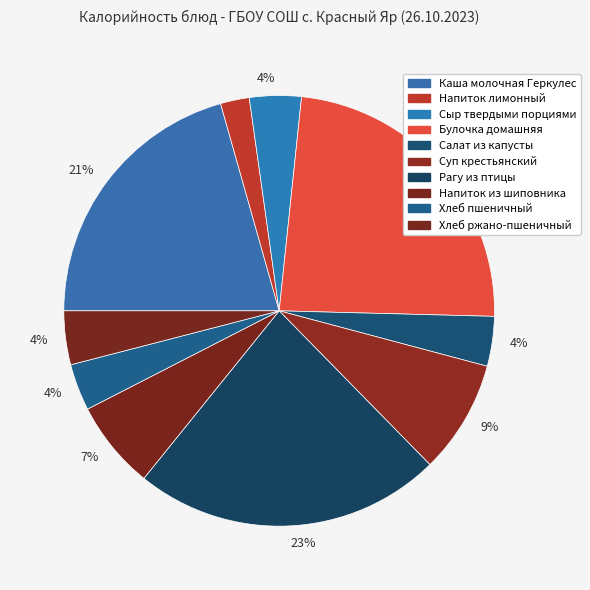

Count the number of slices in the pie.

10